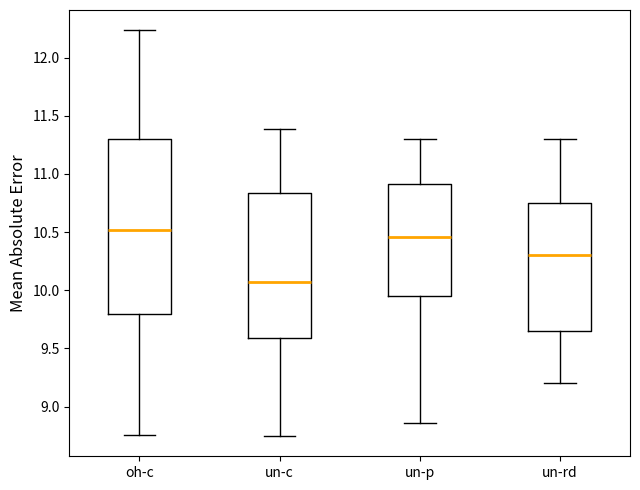

Where is the upper edge of the box for un-p on the y-axis? The values are not printed on the chart, so give them approximately, as read against the axis.

10.90